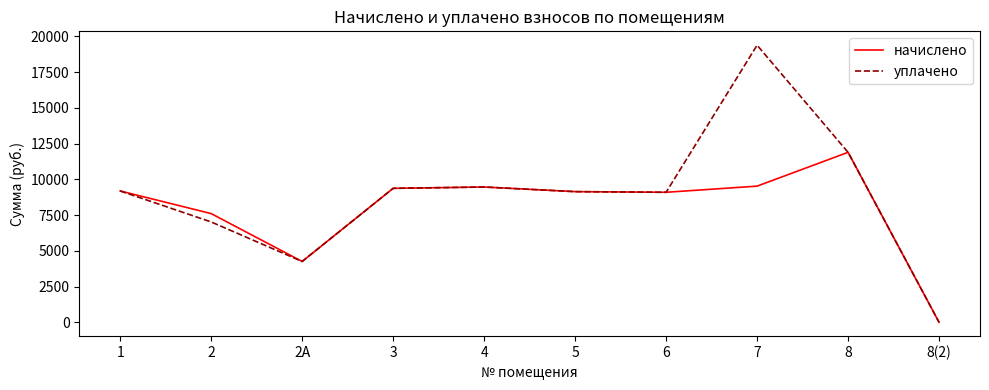

Is the value of начислено at 1 greater than the value of уплачено at 8(2)?

Yes